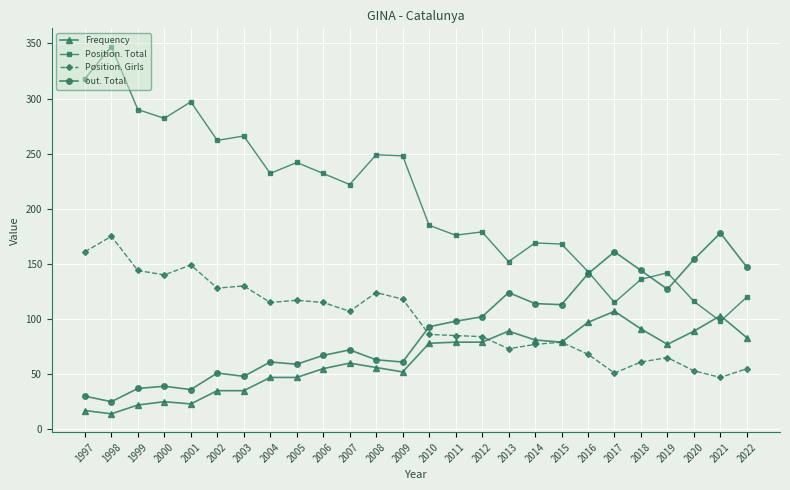

What is the approximate value of Frequency at 2021?

103